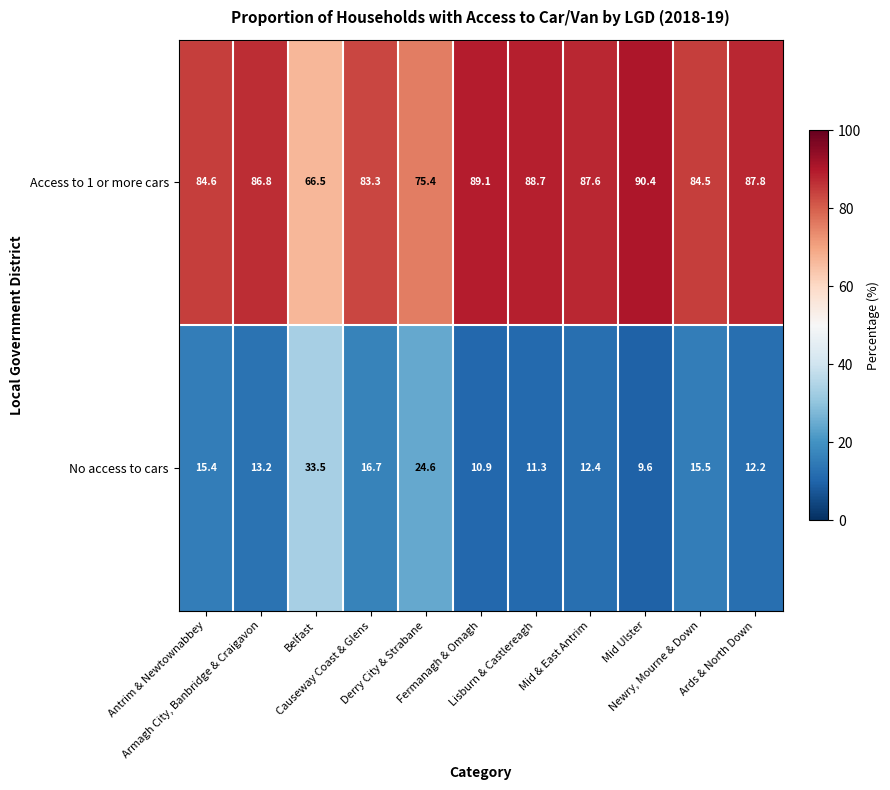

What is the highest value of the Access to 1 or more cars series?

90.4